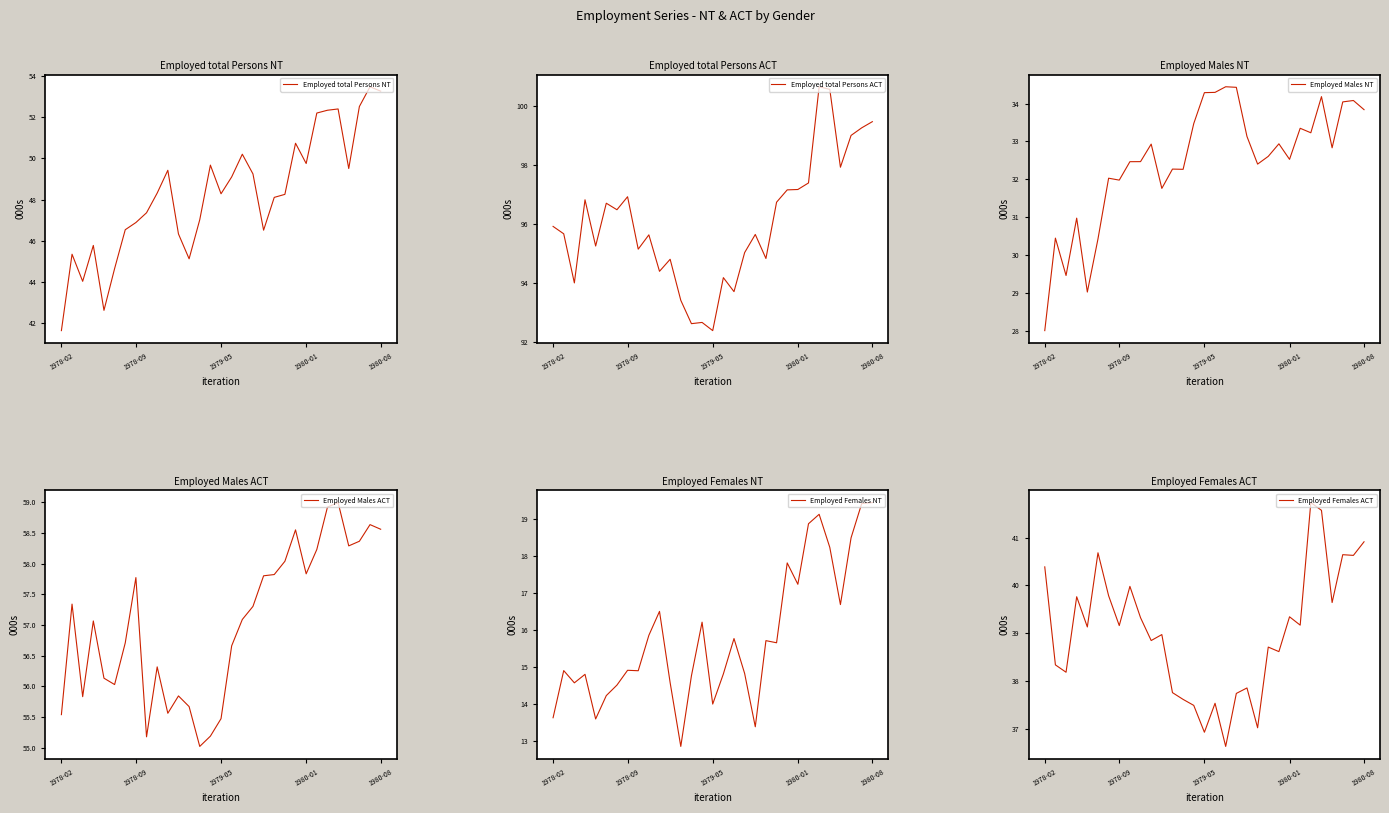

Is the value of Employed Females ACT at 26 greater than the value of Employed total Persons ACT at 12?

No